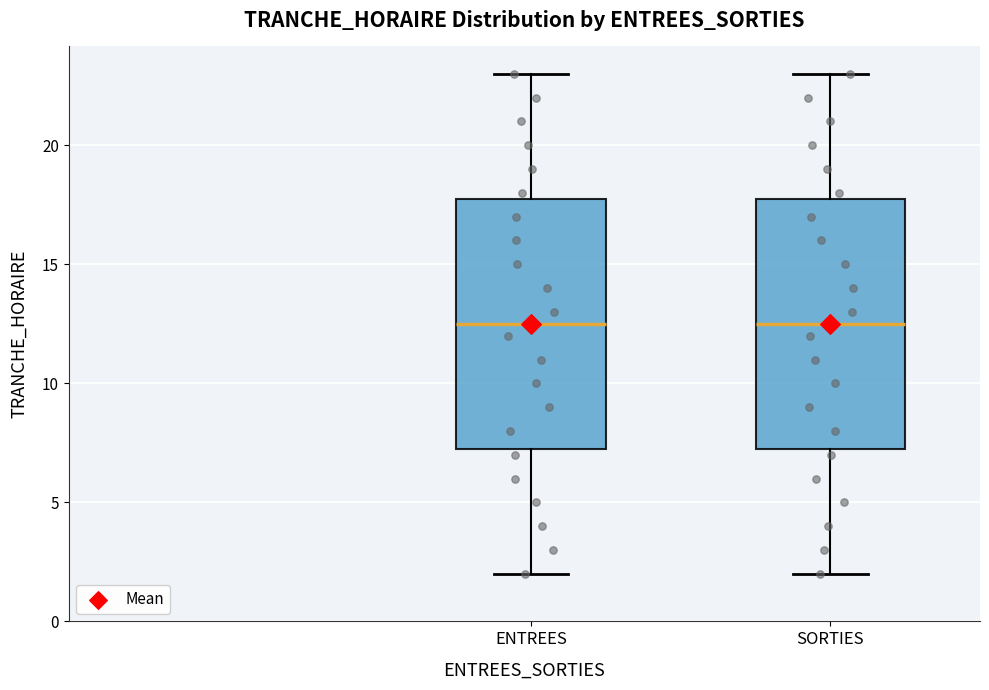

Where does the upper whisker of the box for SORTIES end on the y-axis? The values are not printed on the chart, so give them approximately, as read against the axis.

23.0